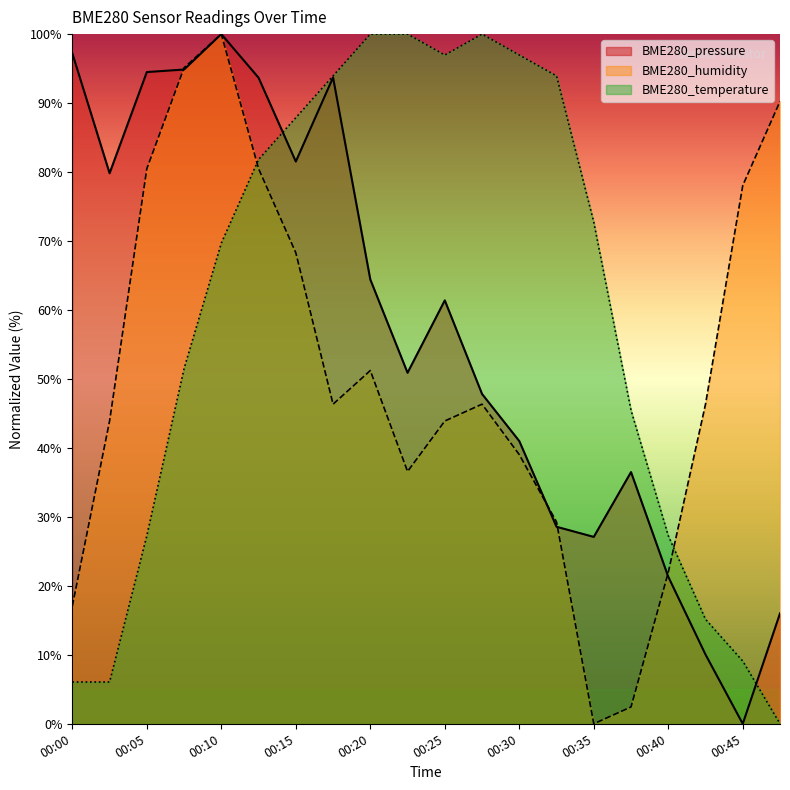

At which category is the sum across all series the highest?

00:10